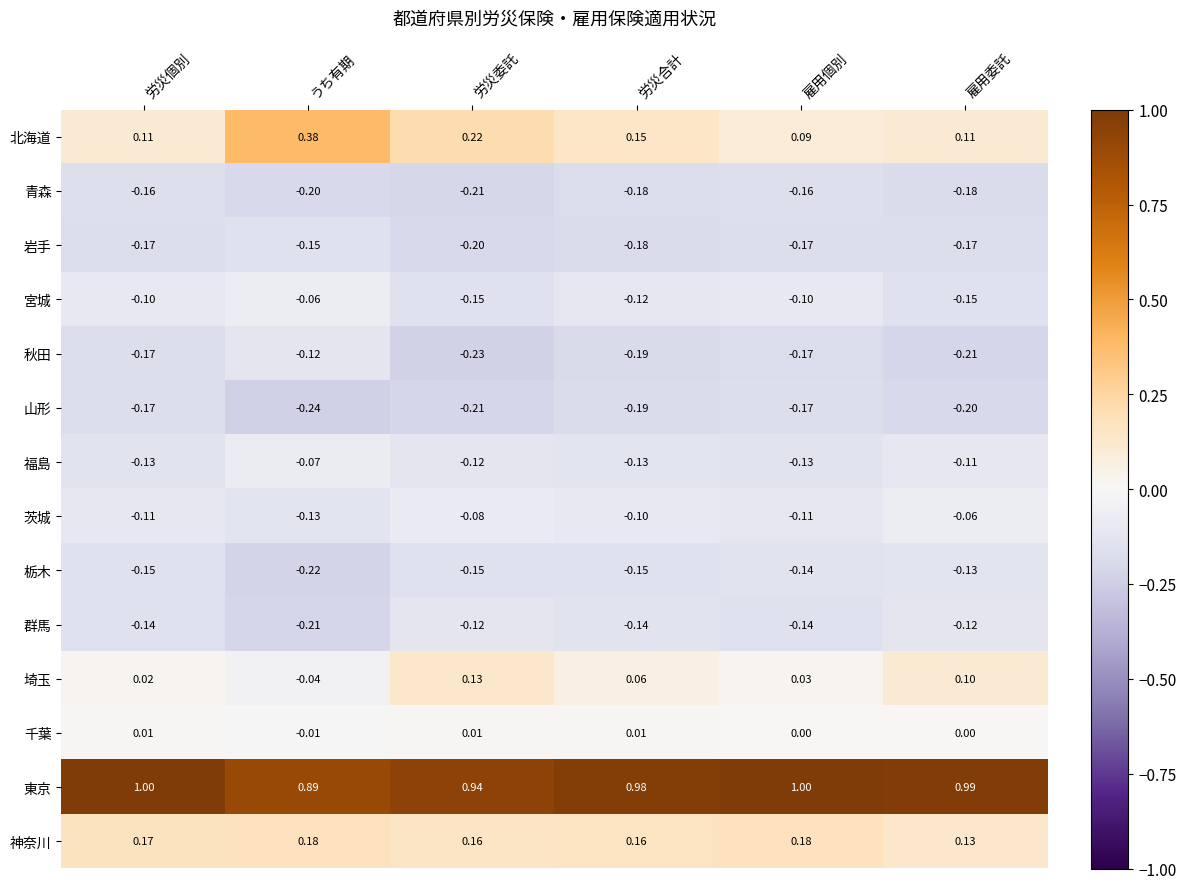

Rank the series at うち有期 from highest to lowest value.

東京, 北海道, 神奈川, 千葉, 埼玉, 宮城, 福島, 秋田, 茨城, 岩手, 青森, 群馬, 栃木, 山形